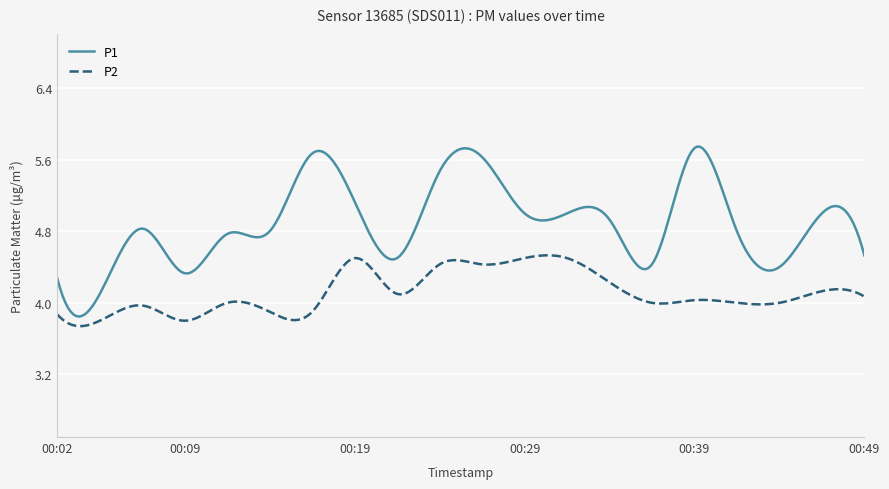

True or false: P1 and P2 intersect in this chart.

False